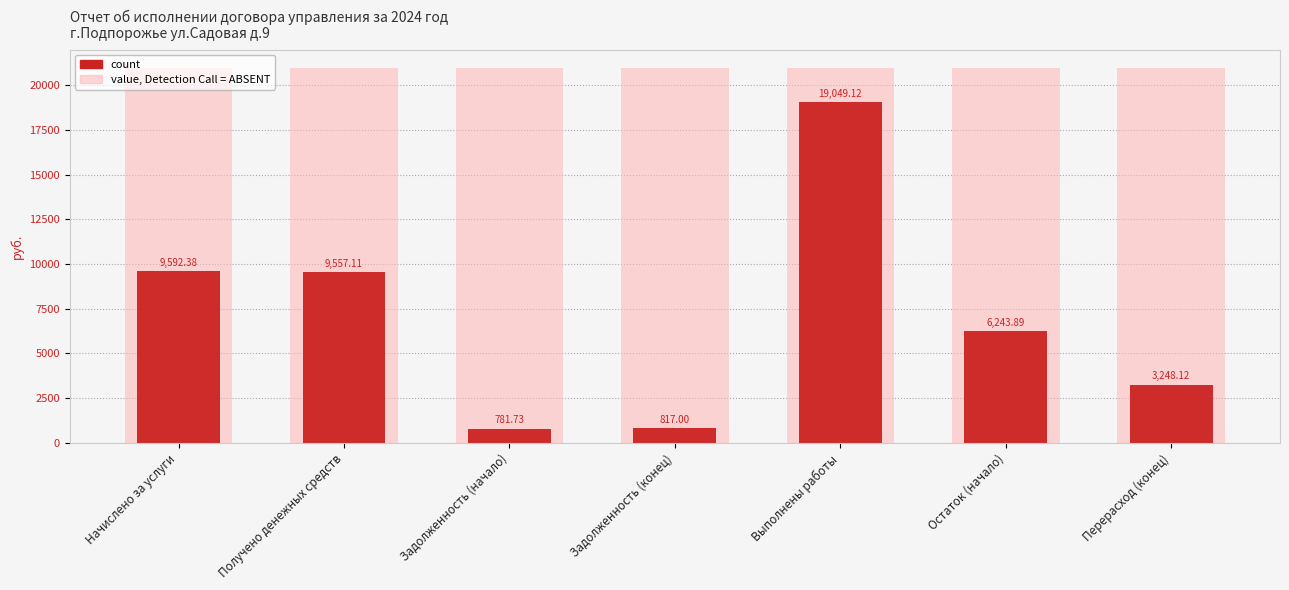

The count series shows 10754.6 at Остаток (начало). True or false?

False